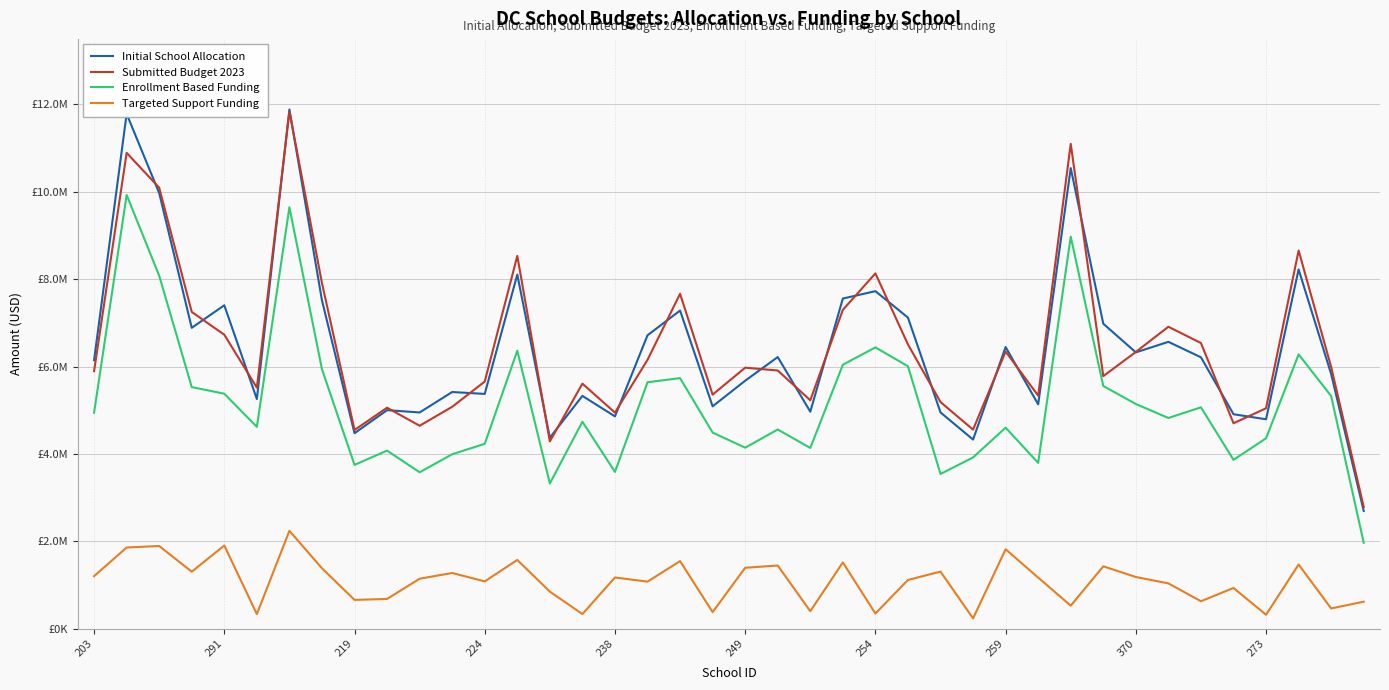

What is the maximum value shown in the chart?

11884469